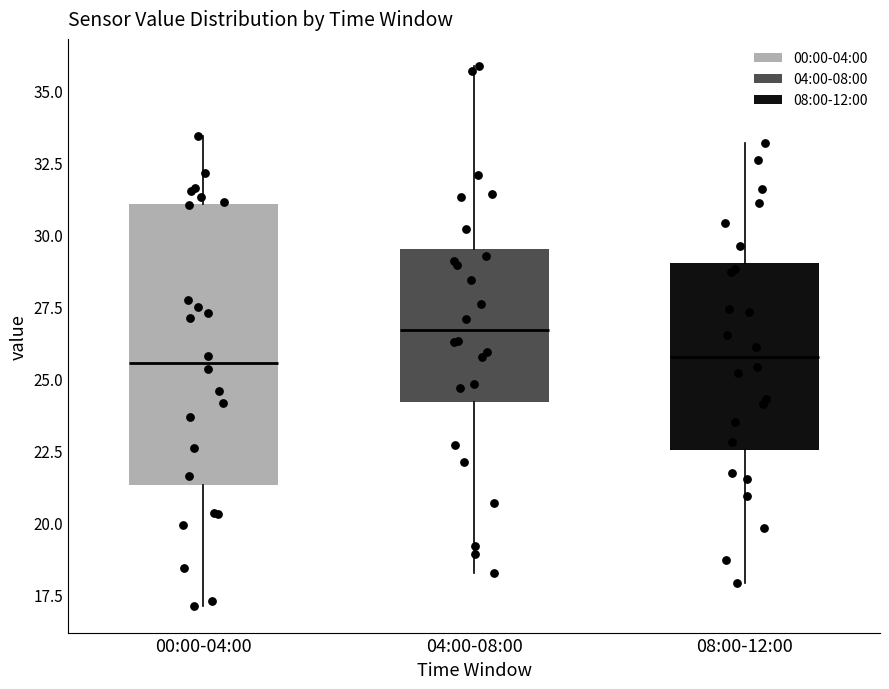

Reading left to right, read every box against the y-axis: the position of its median line, the range the box covers, and the ends of its whiskers. The values are not printed on the chart, so give them approximately, as read against the axis.

00:00-04:00: median 25.5, box 21.5 to 31.0, whiskers 17.0 to 33.5
04:00-08:00: median 26.5, box 24.0 to 29.5, whiskers 18.0 to 36.0
08:00-12:00: median 26.0, box 22.5 to 29.0, whiskers 18.0 to 33.0